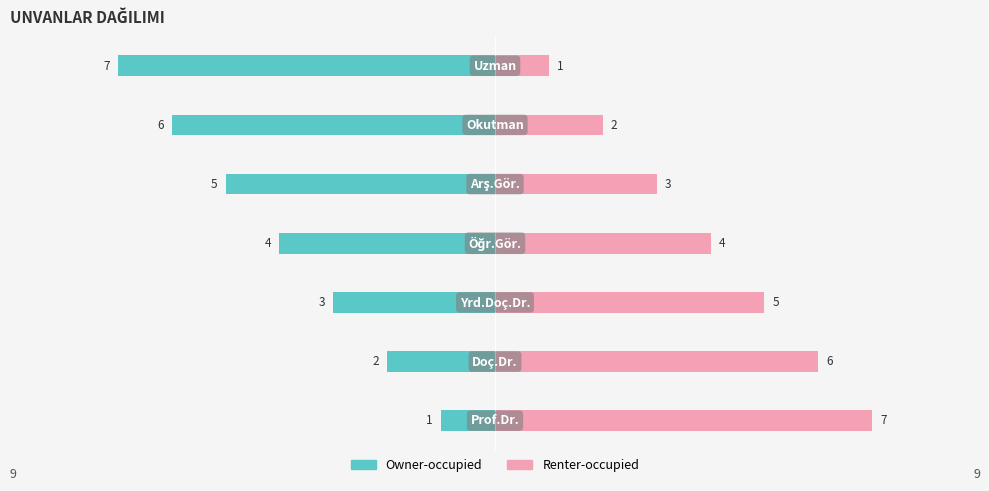

Reading left to right, what are all the values shown in this chart?

Owner-occupied: 0=-1	1=-2	2=-3	3=-4	4=-5	5=-6	6=-7
Renter-occupied: 0=7	1=6	2=5	3=4	4=3	5=2	6=1